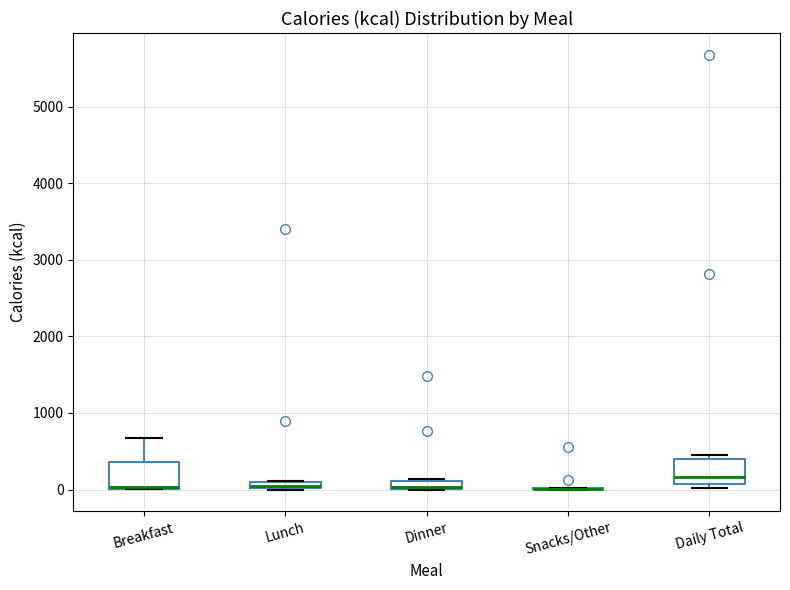

Where is the lower edge of the box for Breakfast on the y-axis? The values are not printed on the chart, so give them approximately, as read against the axis.

0